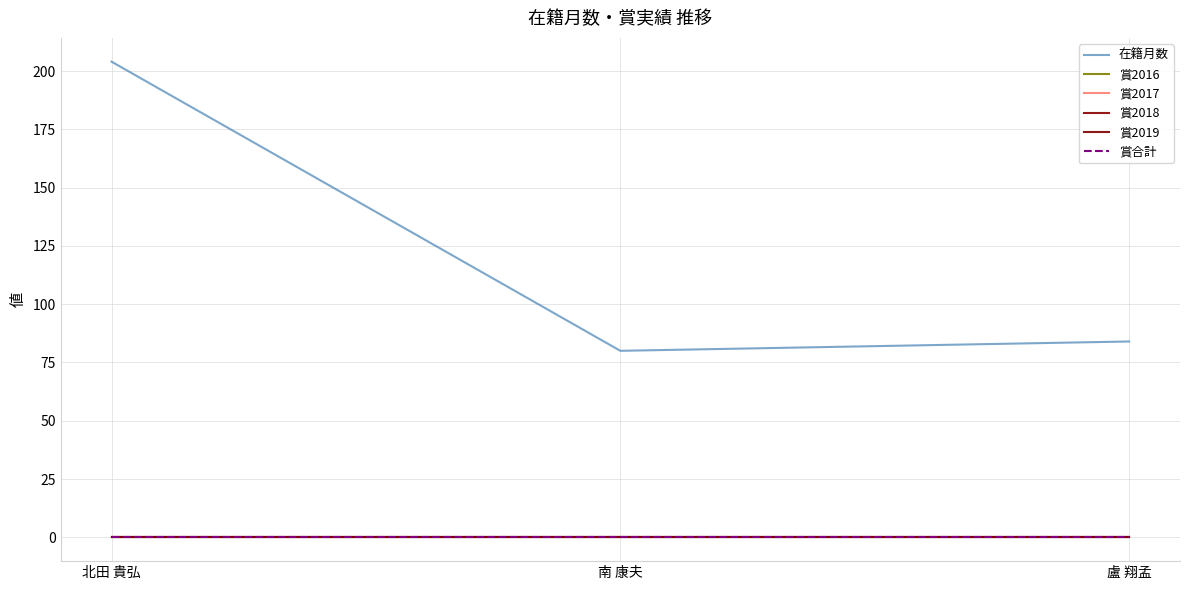

Does the chart have visible grid lines?

Yes